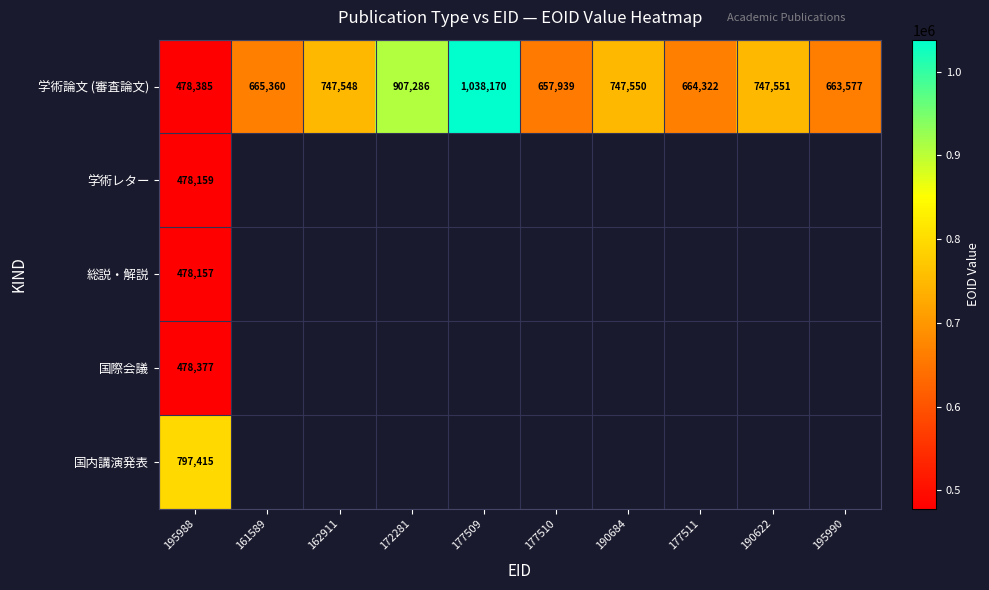

The value of 学術論文 (審査論文) at 161589 is 665360. True or false?

True